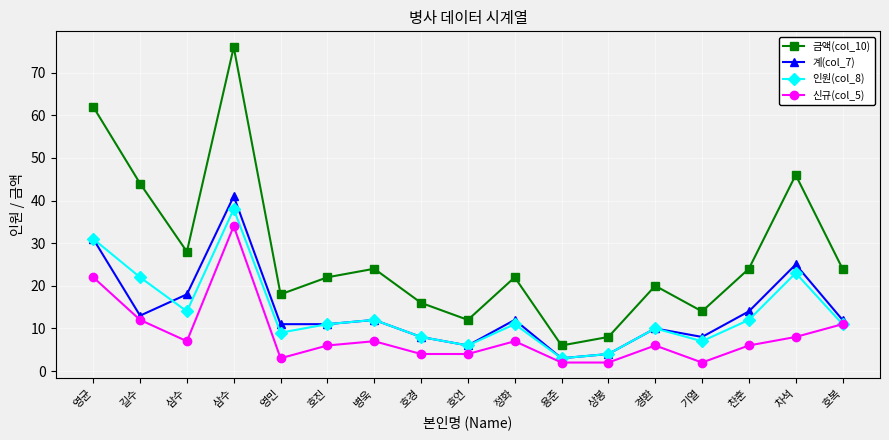

How many distinct data groups are displayed?

4